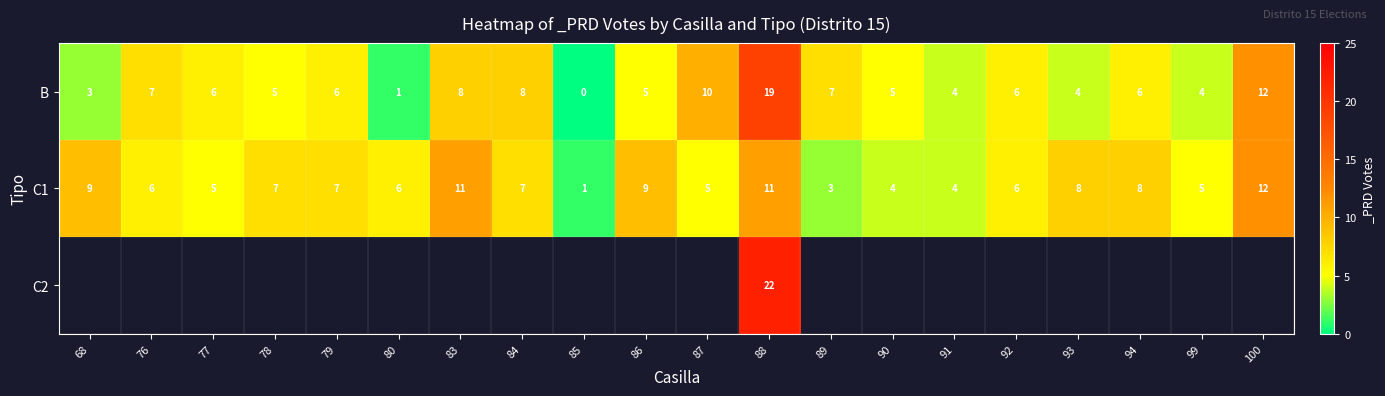

How many values in the C1 series are below 7?

10